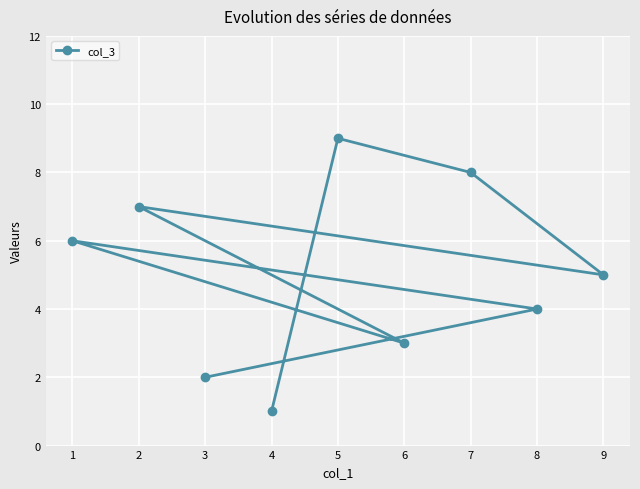

Approximately how many times larger is the value at 3 compared to 8?

0.5